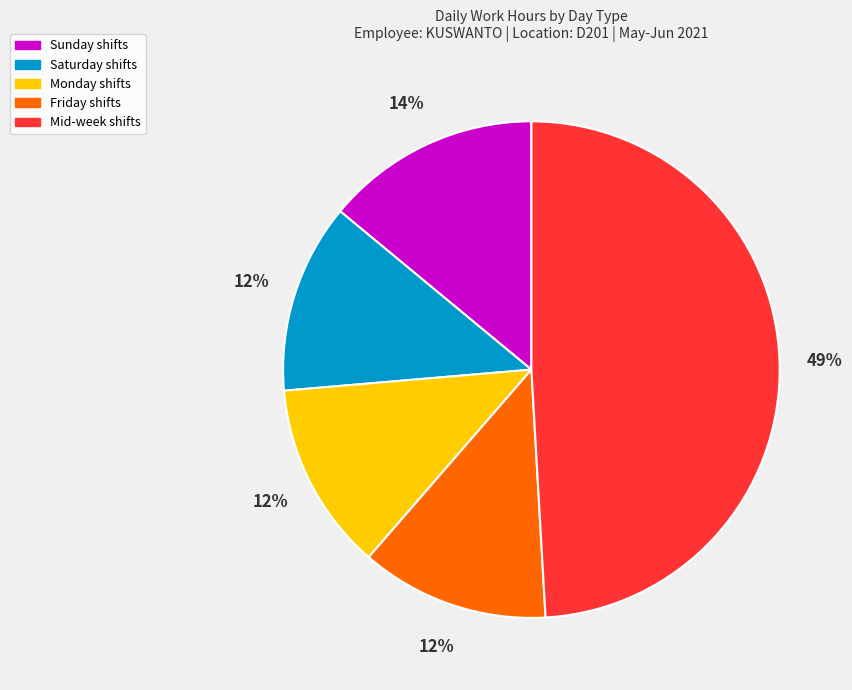

To the nearest percent, what is the difference between the largest and smallest slice percentages?

37%